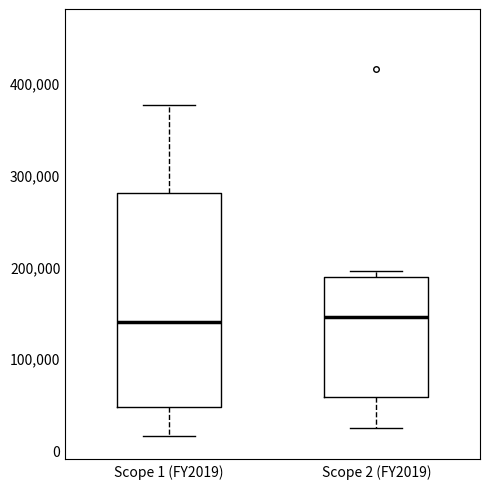

Comparing the boxes themselves (not the whiskers), which one is the tallest?

Scope 1 (FY2019)